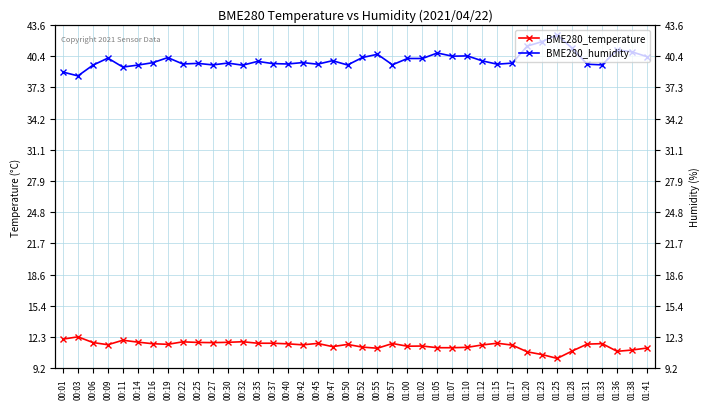

Count the number of data series in this chart.

2